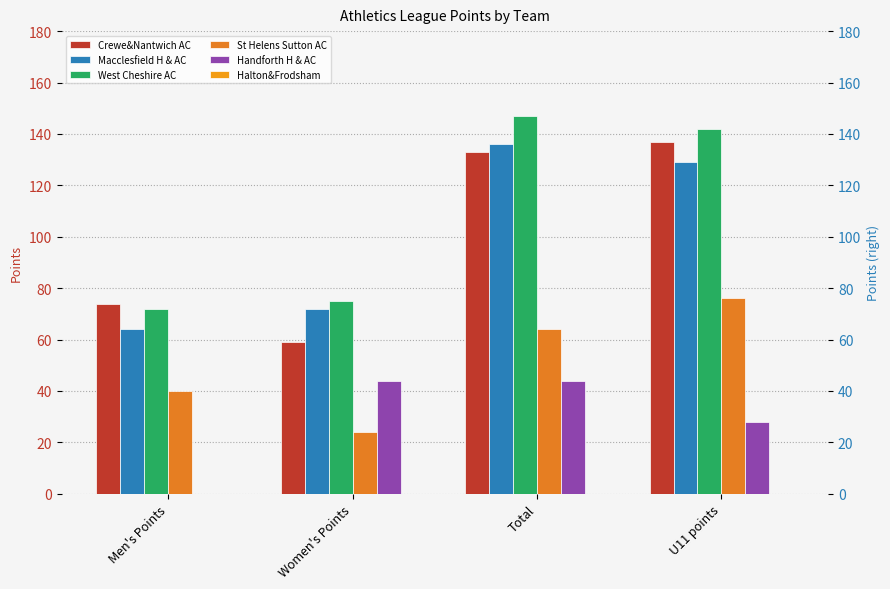

Which category has the highest value across all series?

Total